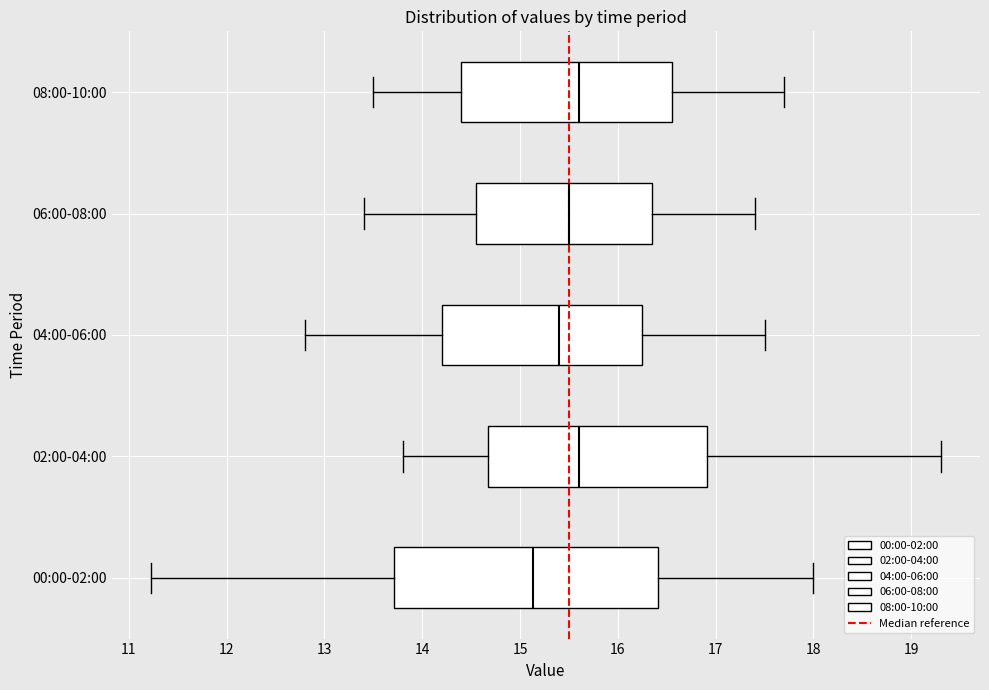

Reading bottom to top, transcribe this box plot: for each box, give where its median line is, the range the box spans, and where its two whiskers end, as read against the x-axis. The values are not printed on the chart, so give them approximately, as read against the axis.

00:00-02:00: median 15.1, box 13.7 to 16.4, whiskers 11.2 to 18.0
02:00-04:00: median 15.6, box 14.7 to 16.9, whiskers 13.8 to 19.3
04:00-06:00: median 15.4, box 14.2 to 16.3, whiskers 12.8 to 17.5
06:00-08:00: median 15.5, box 14.6 to 16.4, whiskers 13.4 to 17.4
08:00-10:00: median 15.6, box 14.4 to 16.6, whiskers 13.5 to 17.7